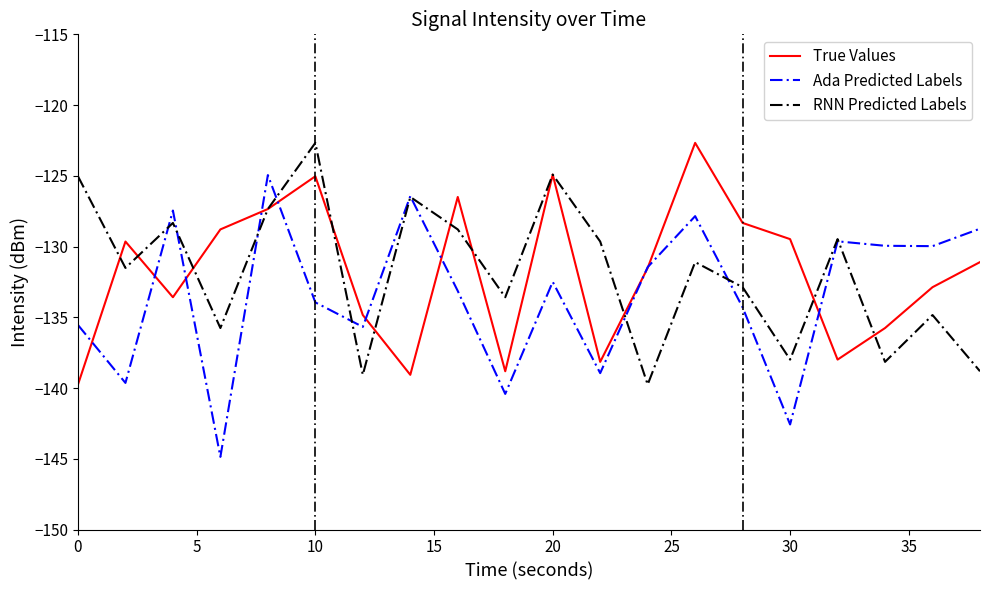

What is the greatest value displayed?

-122.7